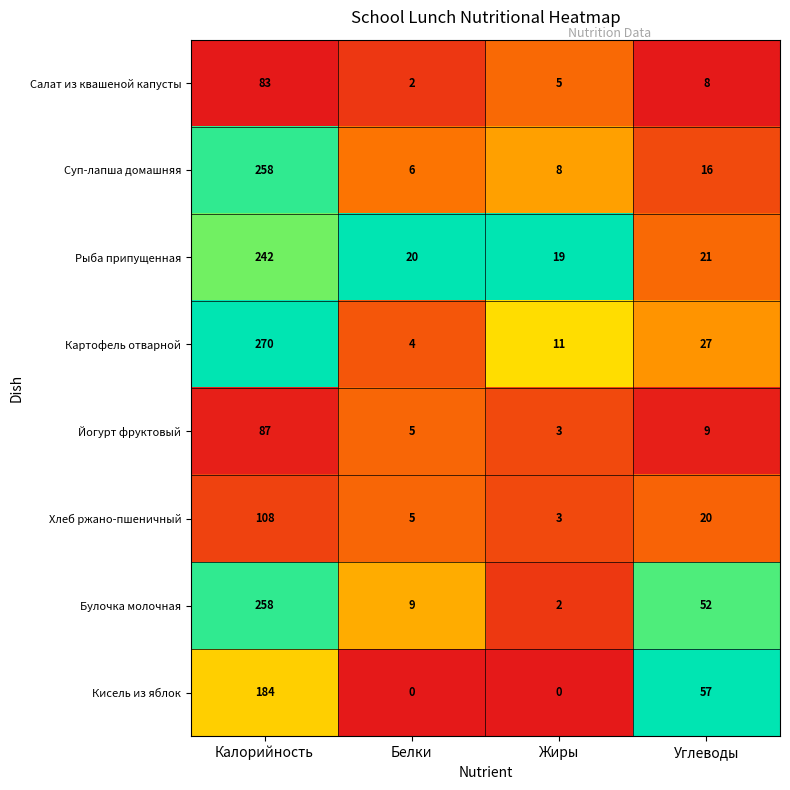

What is the difference between the maximum and minimum values in the Йогурт фруктовый series?

84